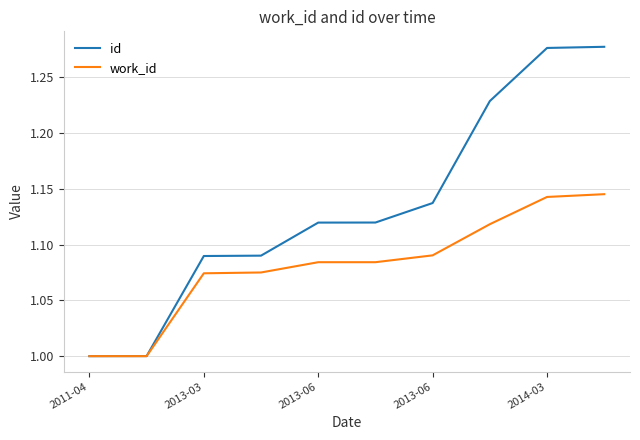

Which series has the widest spread of values?

id